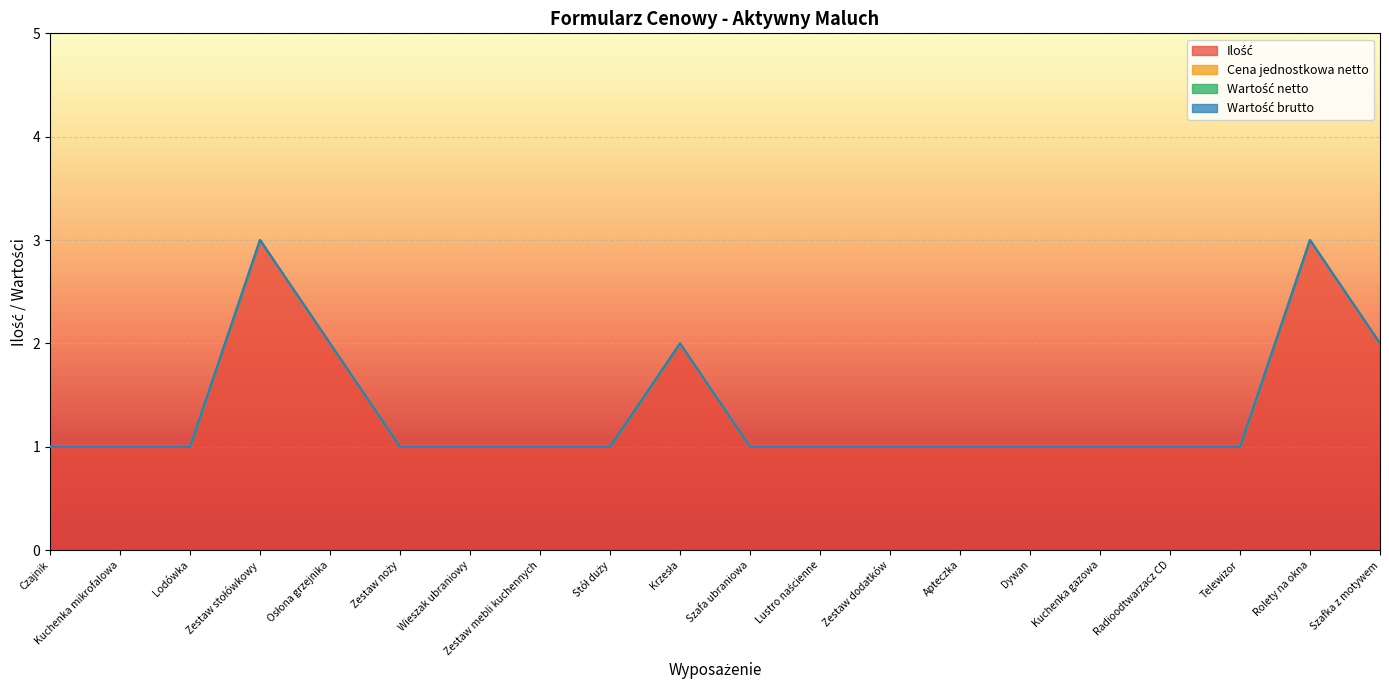

What is the spread (max minus min) of values at Stół duży?

1